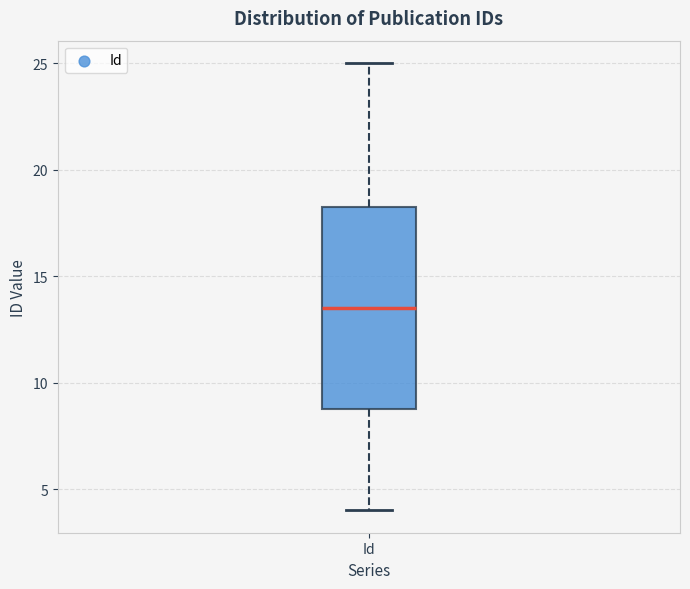

Where does the lower whisker of the box for Id end on the y-axis? The values are not printed on the chart, so give them approximately, as read against the axis.

4.0